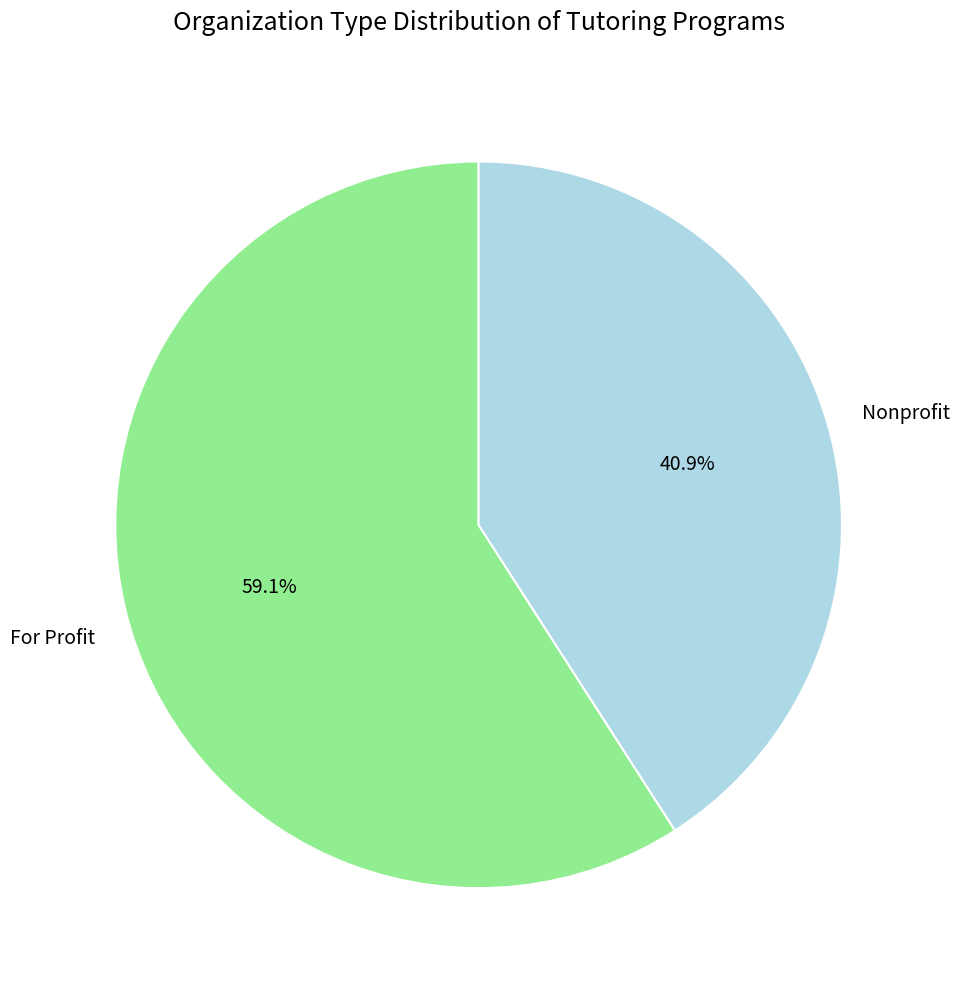

Does For Profit represent more than half of the total?

Yes